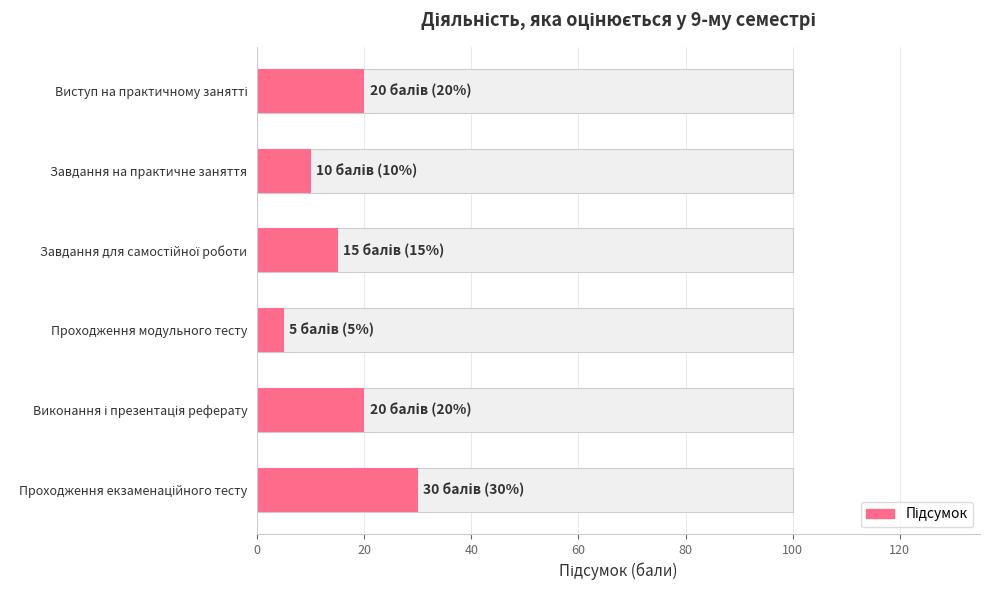

How many values exceed 20?

1